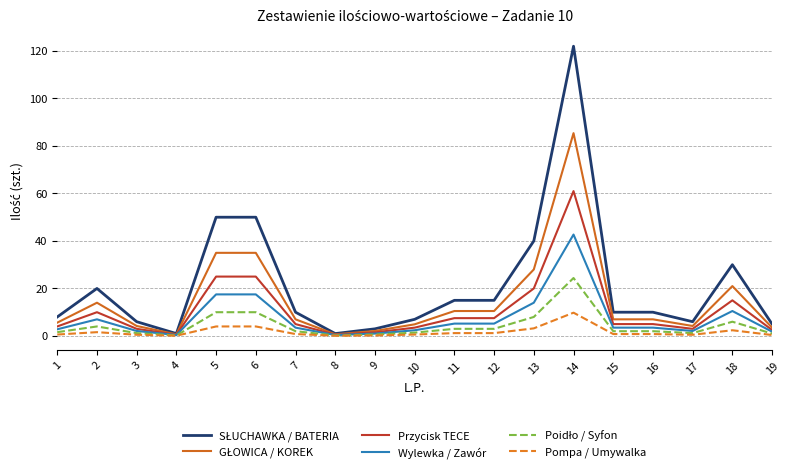

At which category is the sum across all series the highest?

14